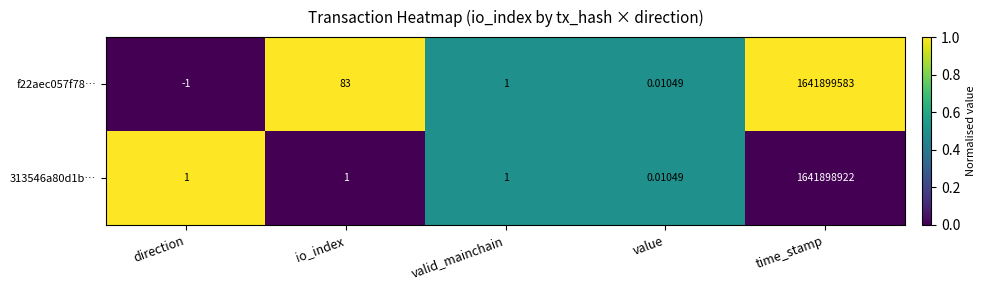

Which series has the widest spread of values?

f22aec057f78…